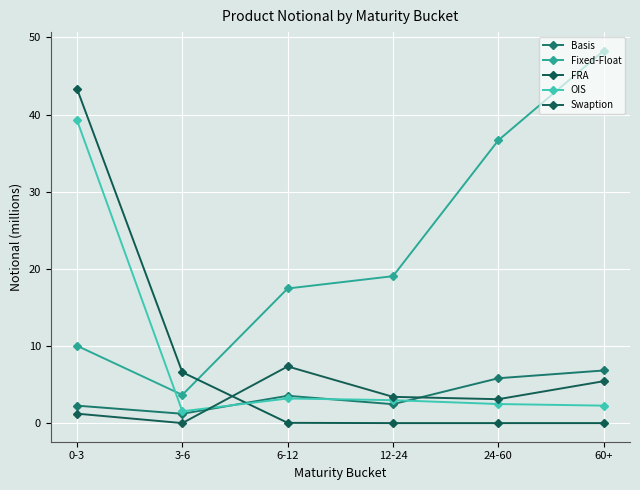

At which label does Fixed-Float first exceed 19?

12-24